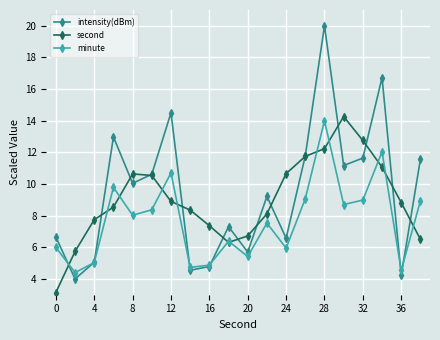

Is this an area chart (filled region under the line)?

No